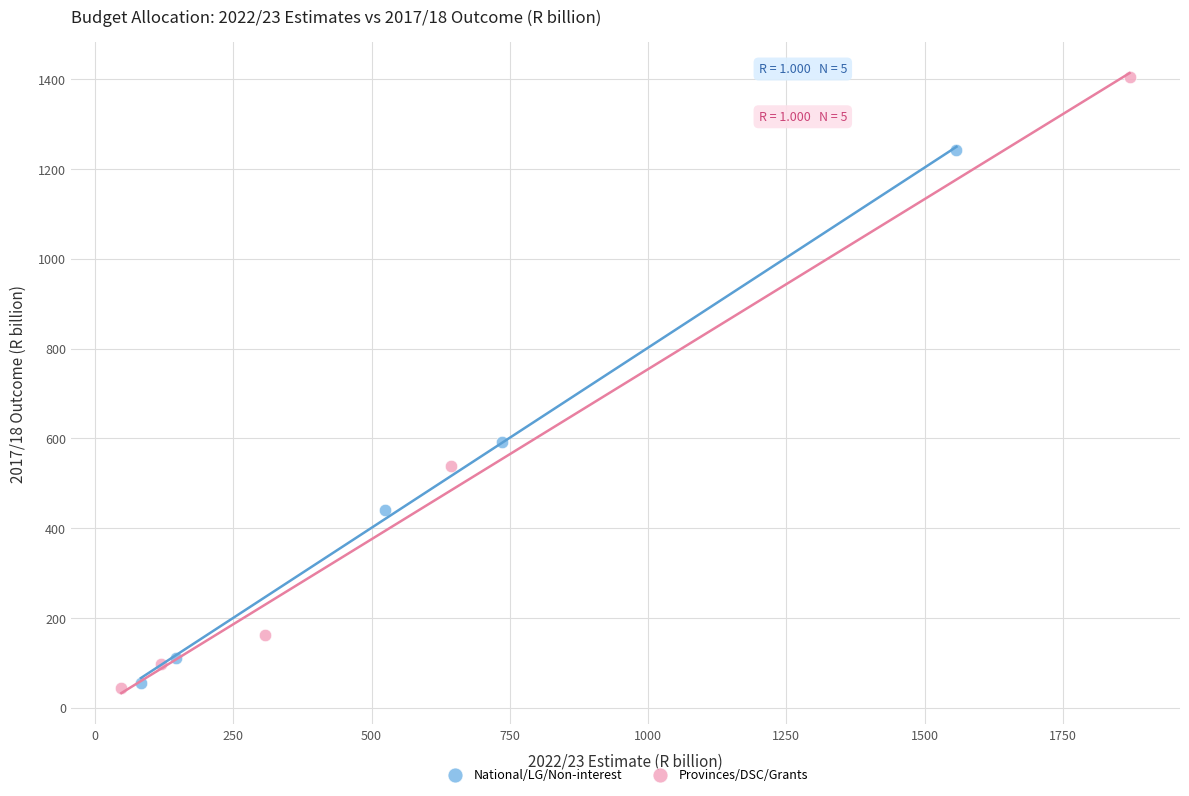

Which series contains the highest Y value?

Provinces/DSC/Grants